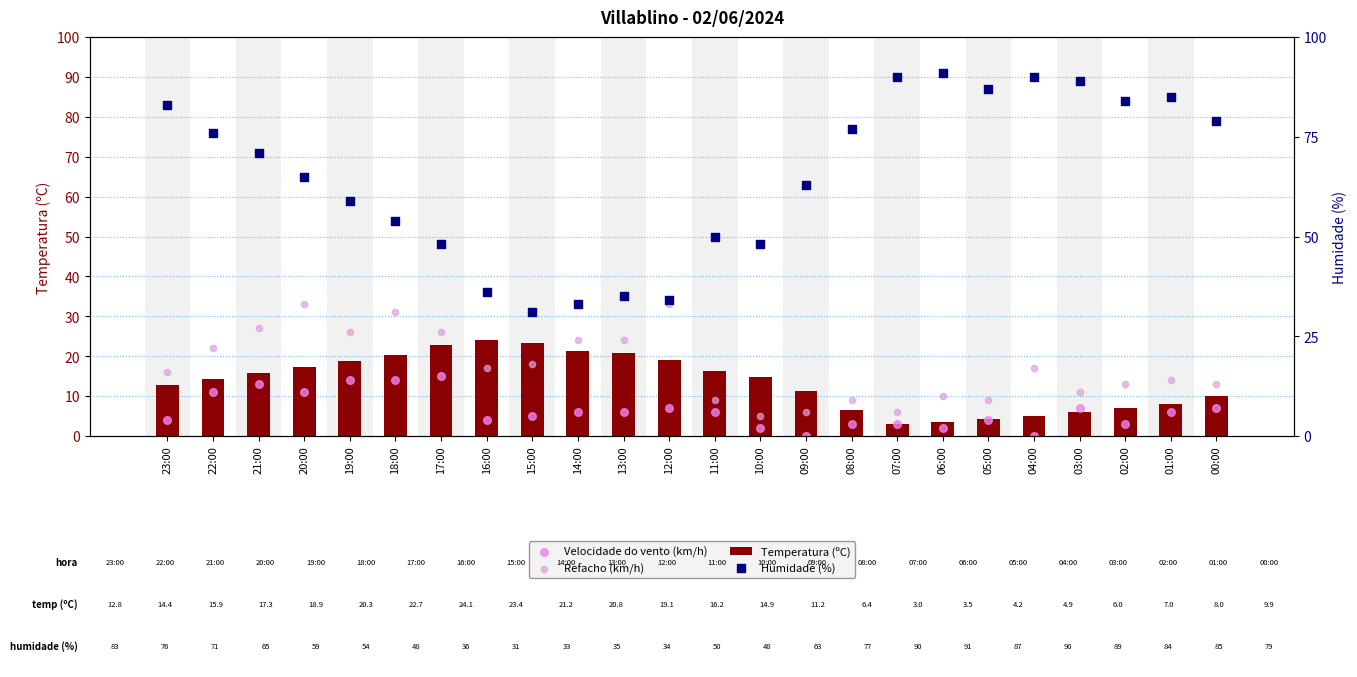

Is the value of Velocidade do vento (km/h) at 15:00 greater than the value of Refacho (km/h) at 05:00?

No